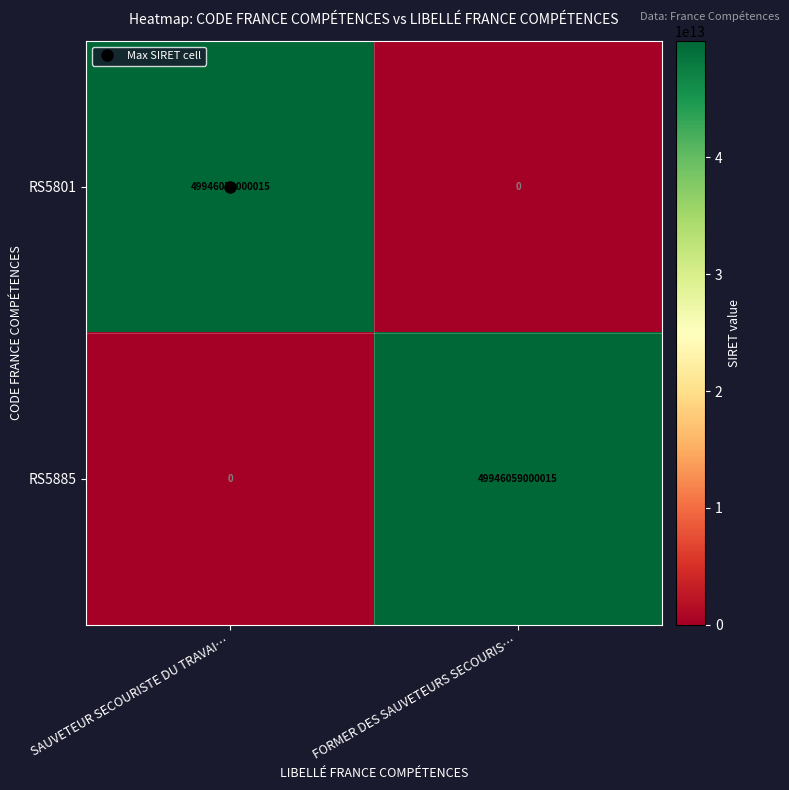

What is the difference between the RS5801 values at SAUVETEUR SECOURISTE DU TRAVAI… and FORMER DES SAUVETEURS SECOURIS…?

49946059000015